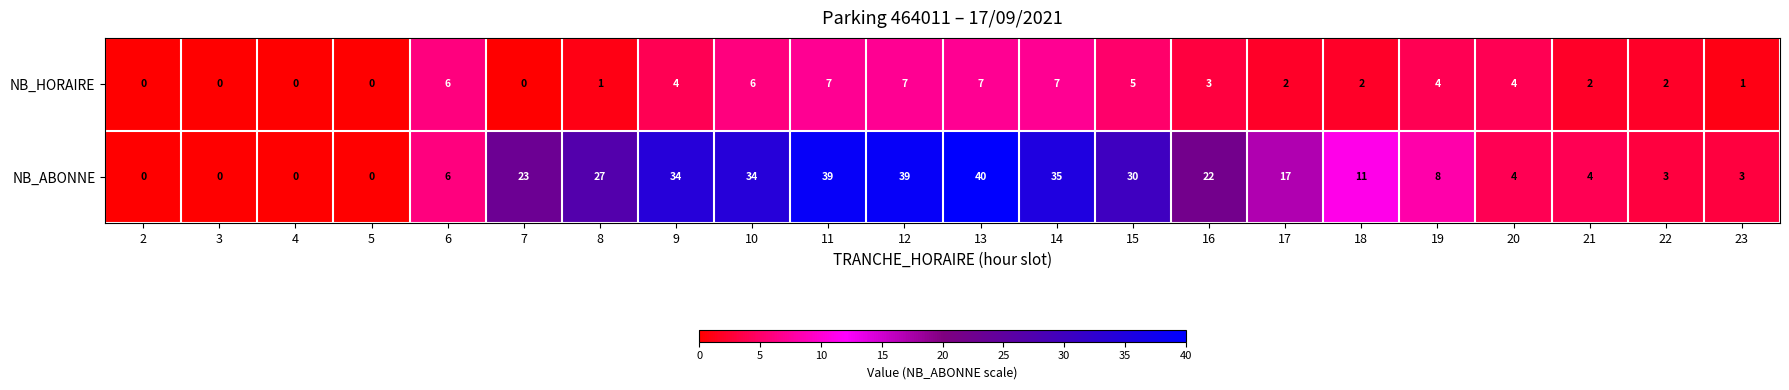

What is the total value across all series at 14?

42